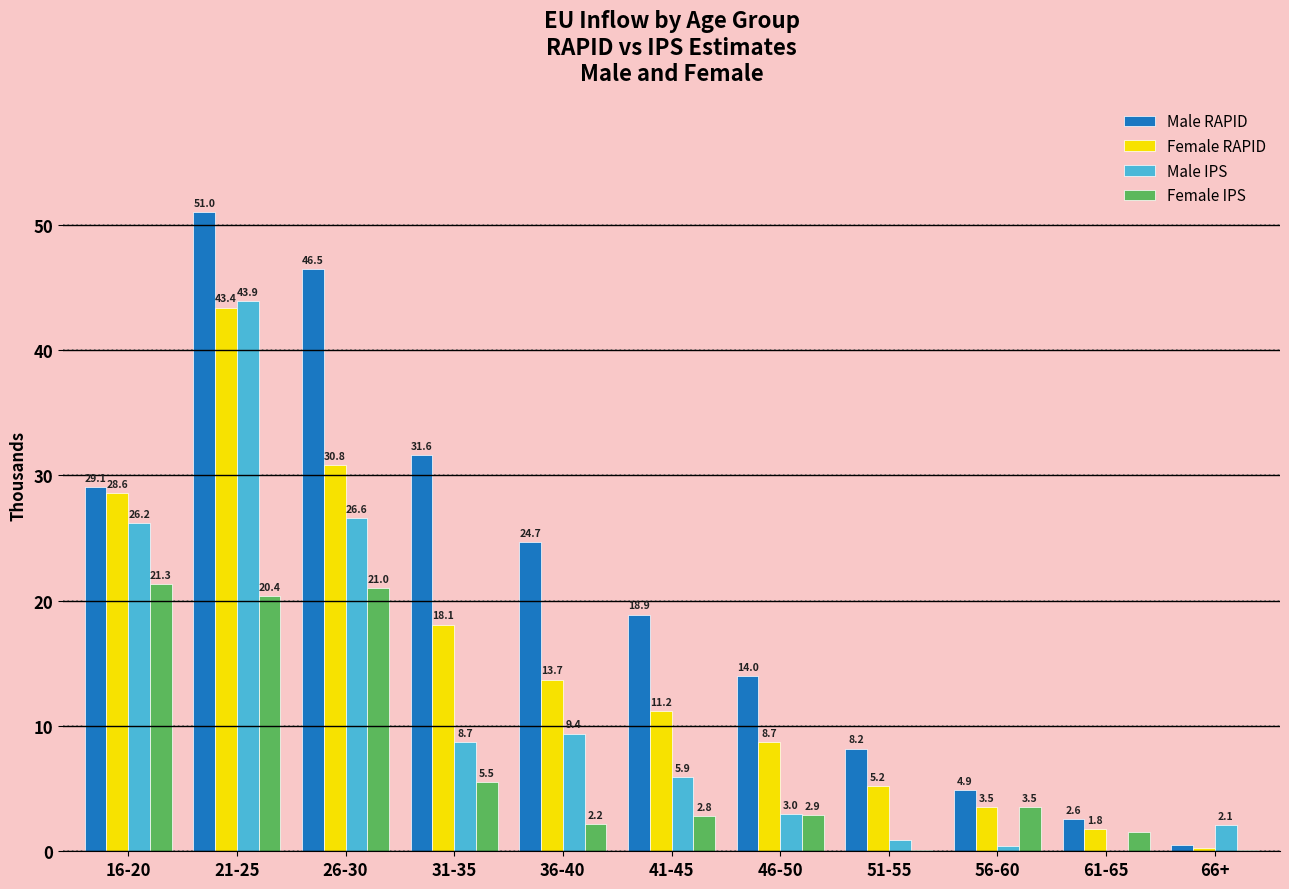

Reading left to right, transcribe all the data shown in this chart.

Male RAPID: 16-20=29.1	21-25=51.0	26-30=46.5	31-35=31.6	36-40=24.7	41-45=18.9	46-50=14.0	51-55=8.2	56-60=4.9	61-65=2.6	66+=0.5
Female RAPID: 16-20=28.6	21-25=43.4	26-30=30.8	31-35=18.1	36-40=13.7	41-45=11.2	46-50=8.7	51-55=5.2	56-60=3.5	61-65=1.8	66+=0.3
Male IPS: 16-20=26.2	21-25=43.9	26-30=26.6	31-35=8.7	36-40=9.4	41-45=5.9	46-50=3.0	51-55=0.9	56-60=0.4	61-65=0.0	66+=2.1
Female IPS: 16-20=21.3	21-25=20.4	26-30=21.0	31-35=5.5	36-40=2.2	41-45=2.8	46-50=2.9	51-55=0.1	56-60=3.5	61-65=1.5	66+=0.1